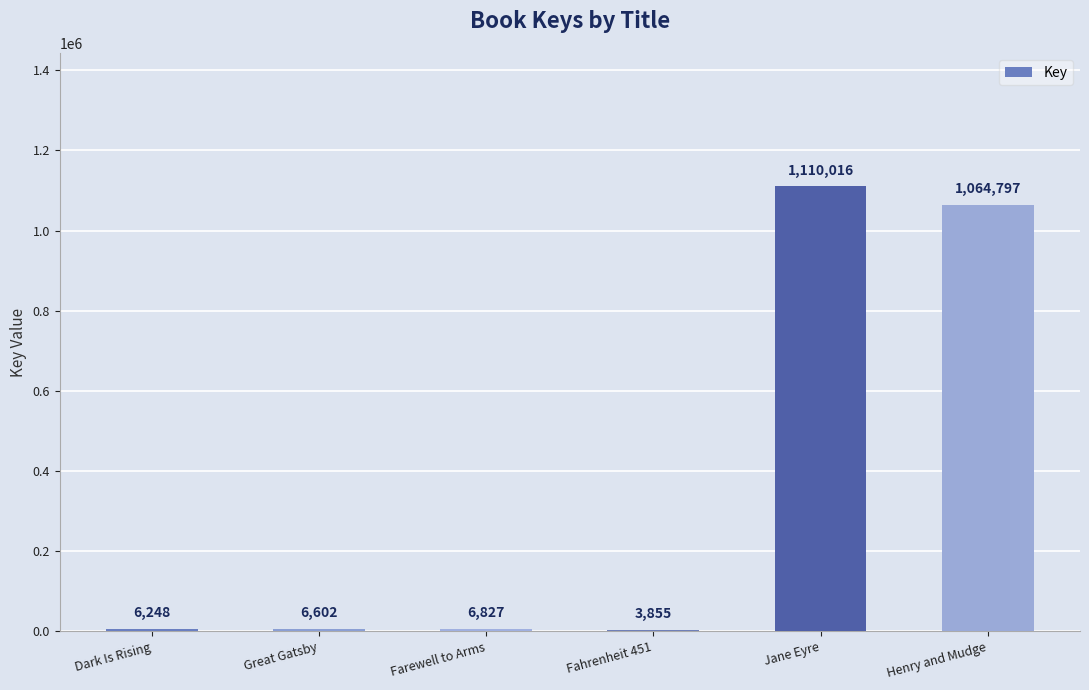

What is the approximate value at Farewell to Arms, to the nearest 10?

6830